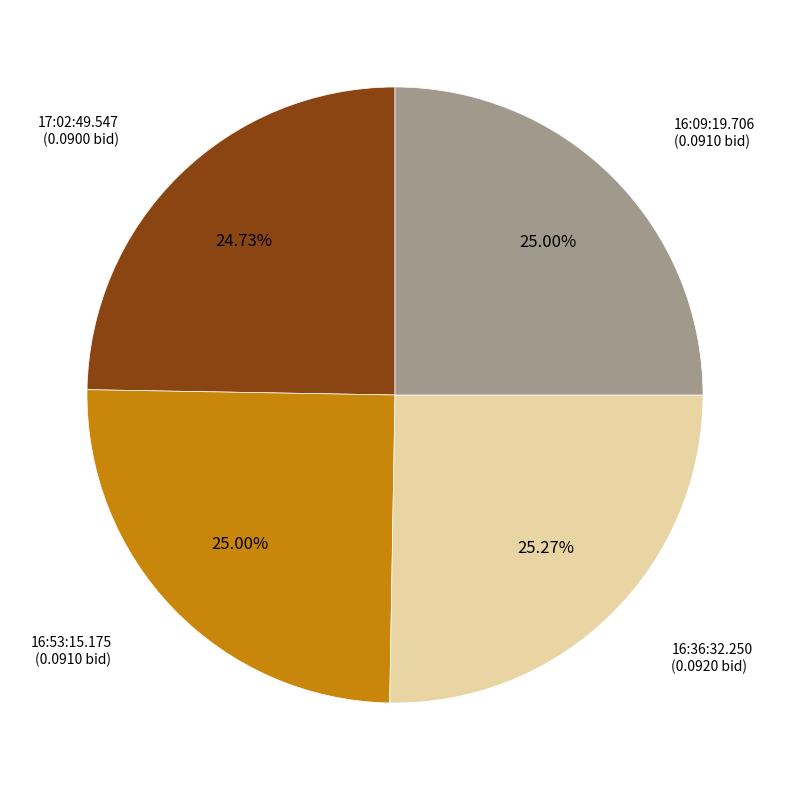

Does any single category account for the majority?

No